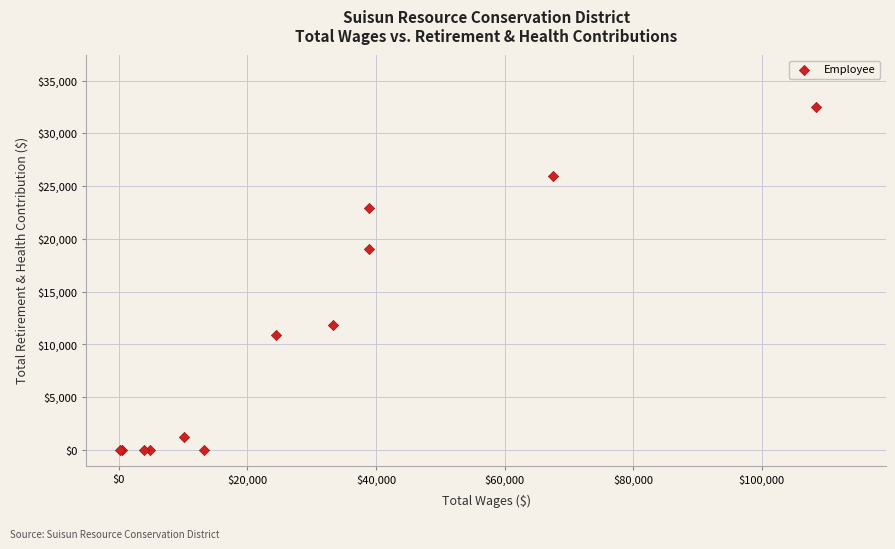

What Y value in the scatter plot is closest to 16277?

19013